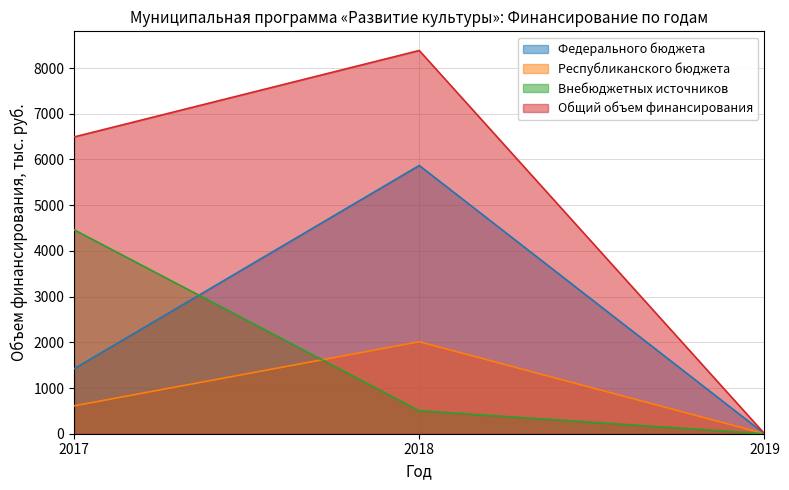

How many data points does each series have?

3